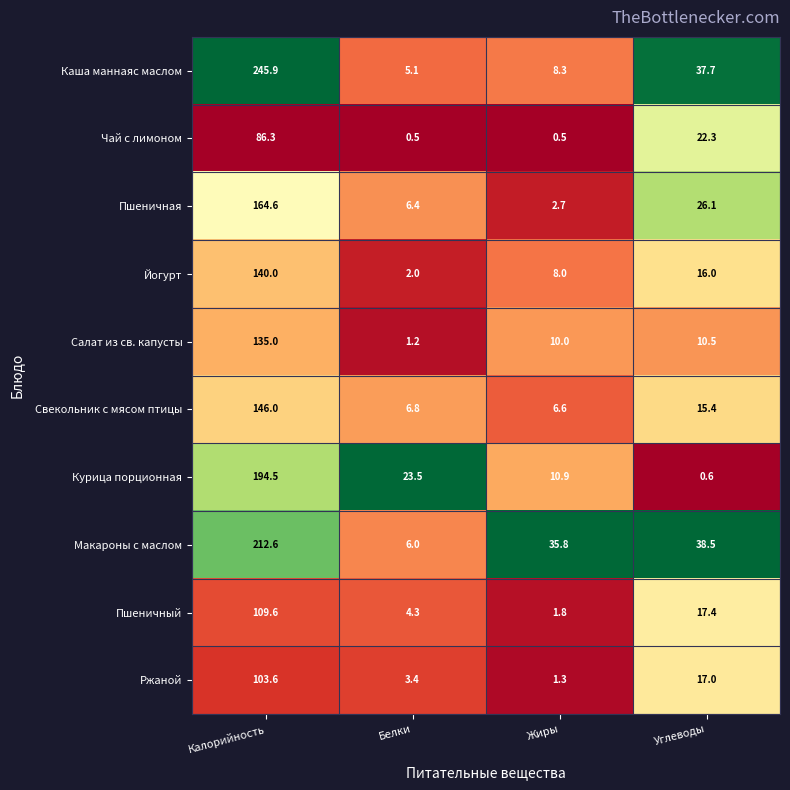

At how many categories does at least one series exceed 0?

4